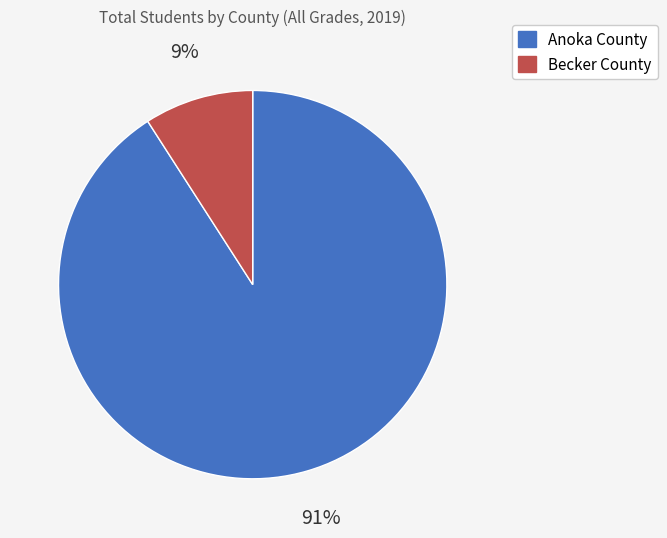

Is the sum of Anoka County and Becker County greater than half?

Yes